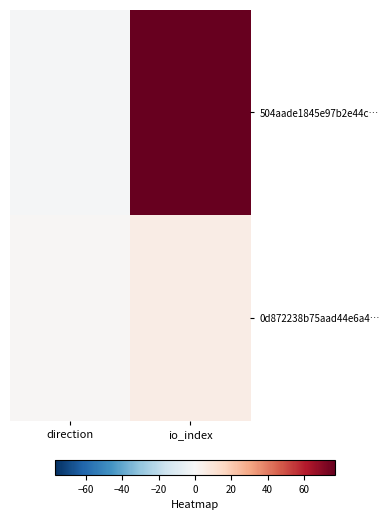

List the series in order of their overall mean, lowest first.

0d872238b75aad44e6a4…, 504aade1845e97b2e44c…